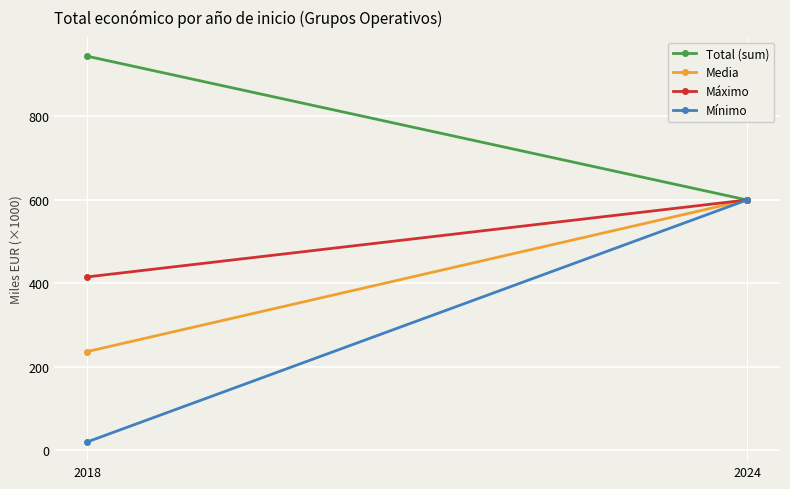

What are all the series names shown in the legend?

Total (sum), Media, Máximo, Mínimo